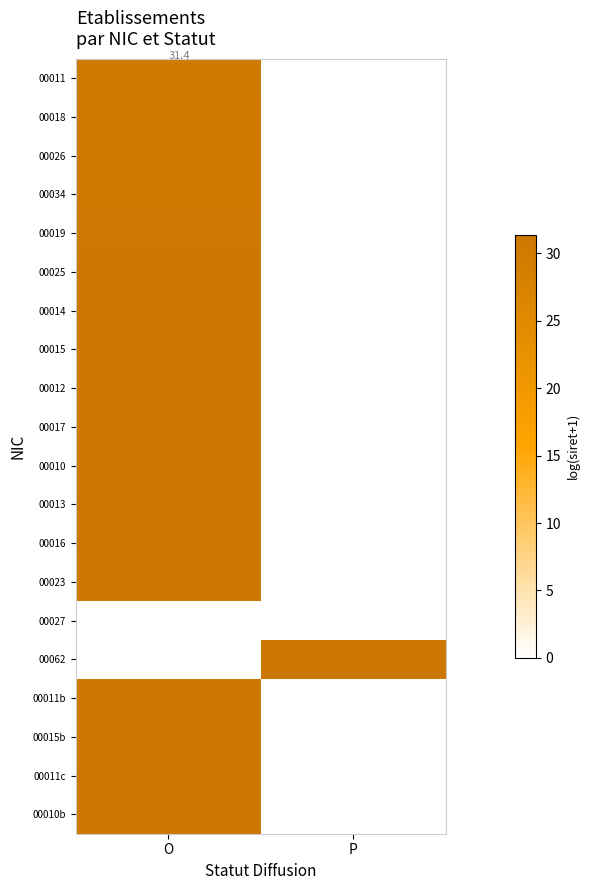

Is the value of 00018 at P greater than the value of 00010 at P?

No